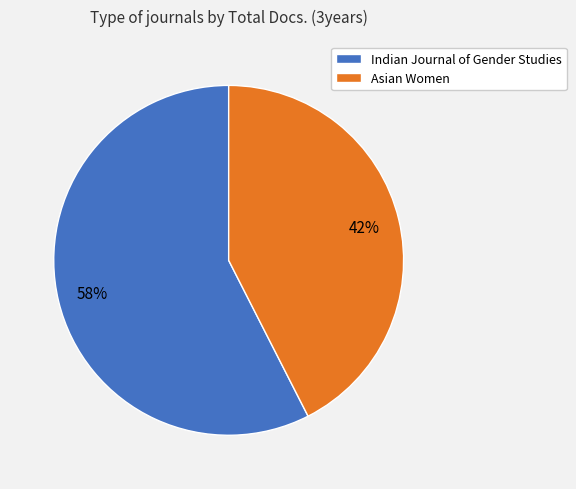

Does any single category account for the majority?

Yes